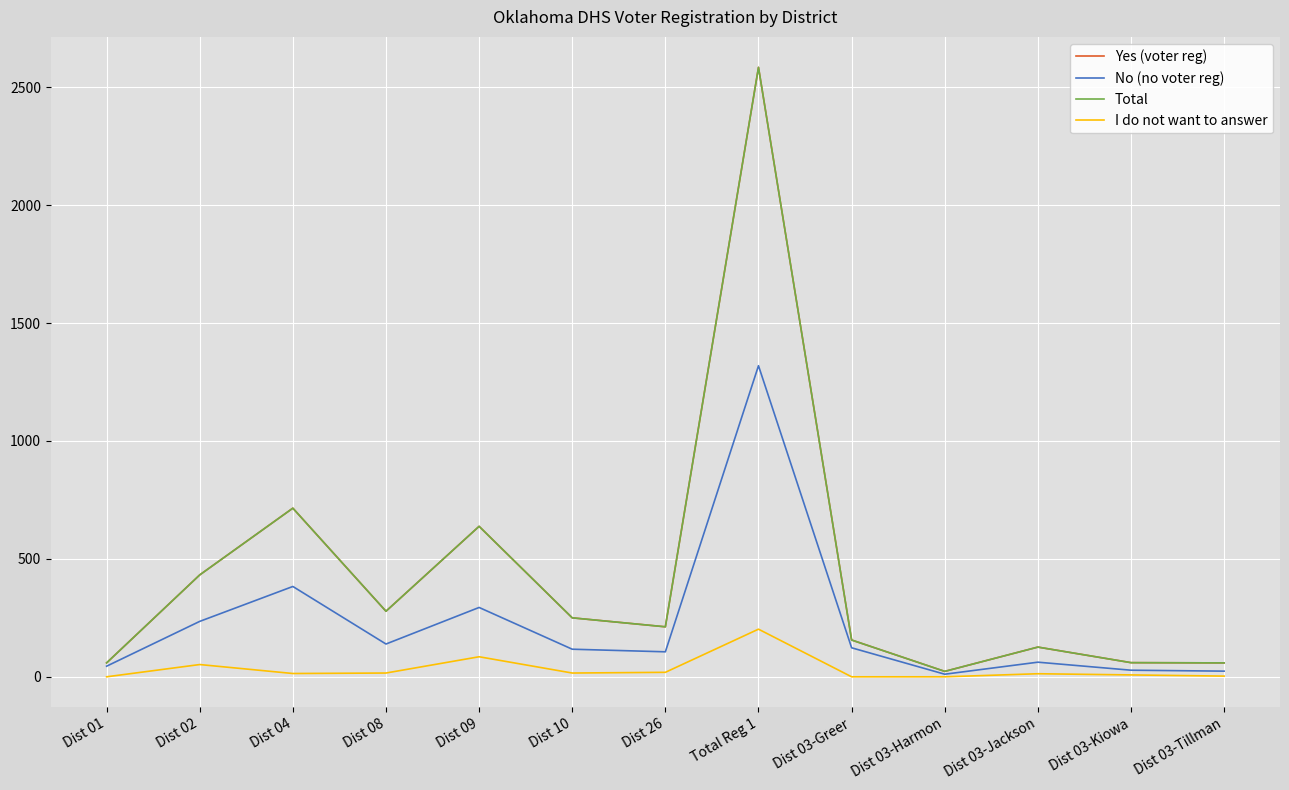

Does the chart have visible grid lines?

Yes